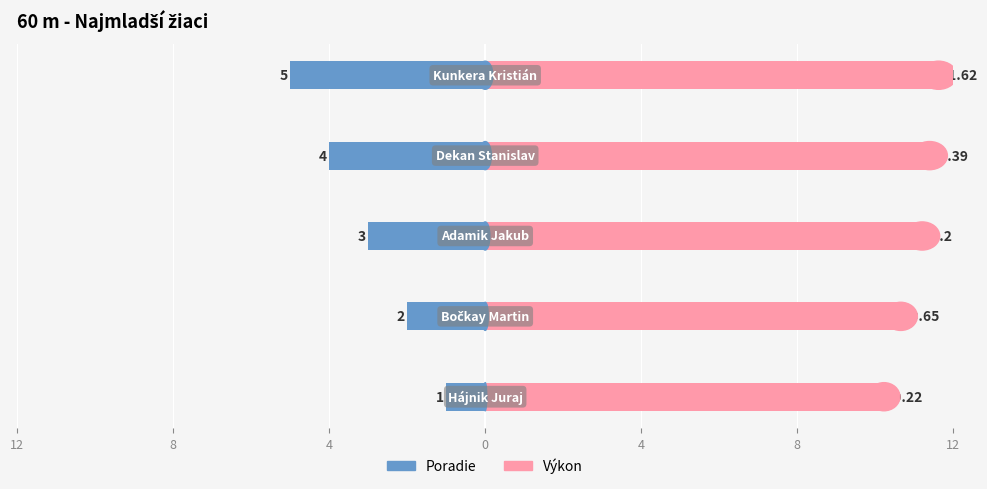

What is the value of the Poradie bar at the 2nd from the left?

-2.0